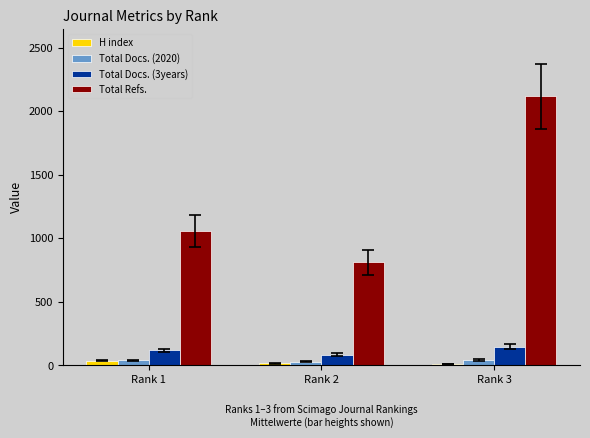

Which series has the largest range (max minus min)?

Total Refs.